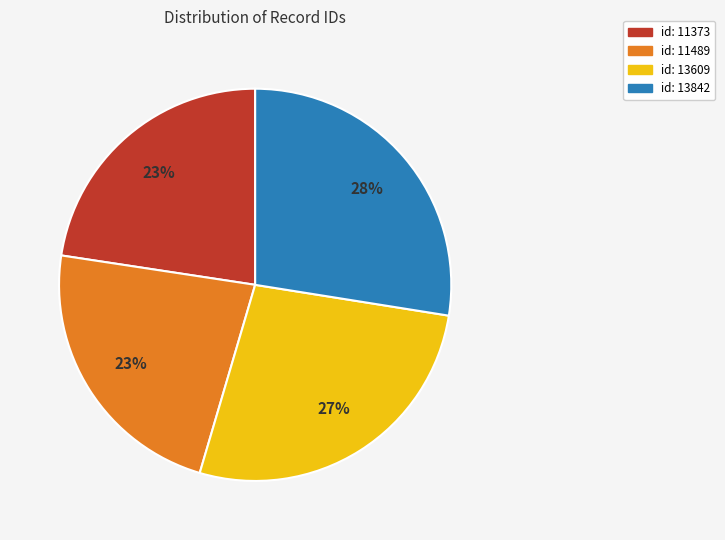

Does id: 13609 represent more than half of the total?

No